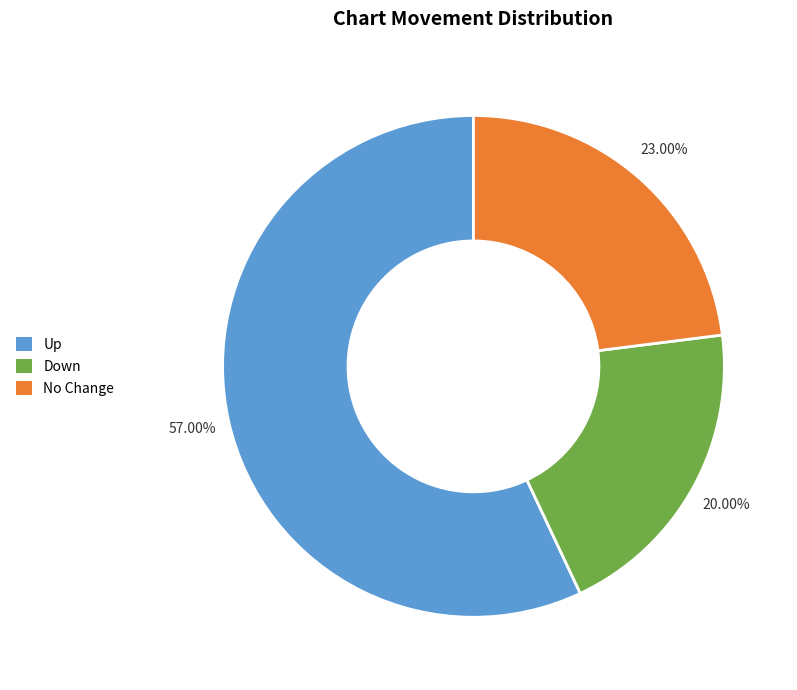

Is there any slice that represents more than half of the pie?

Yes